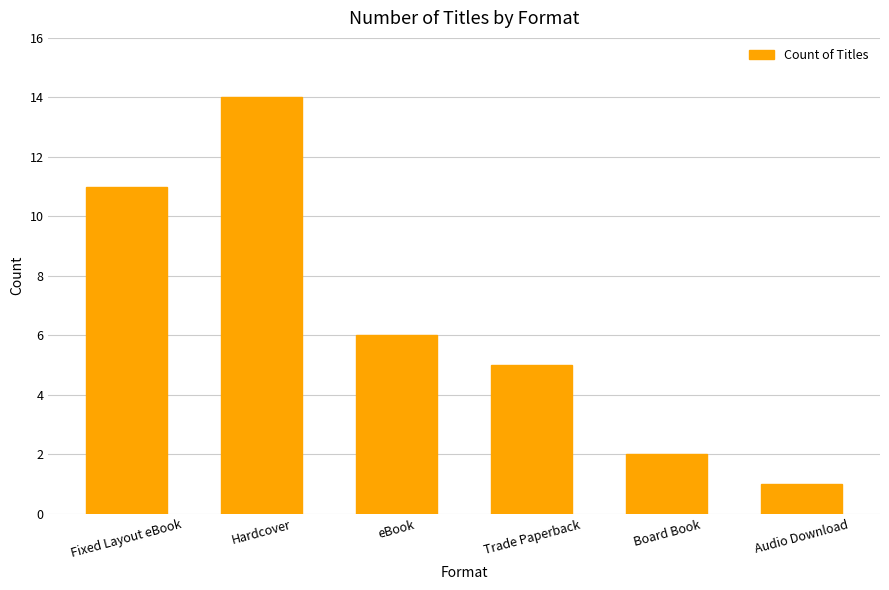

Which label corresponds to the largest value in the chart?

Hardcover